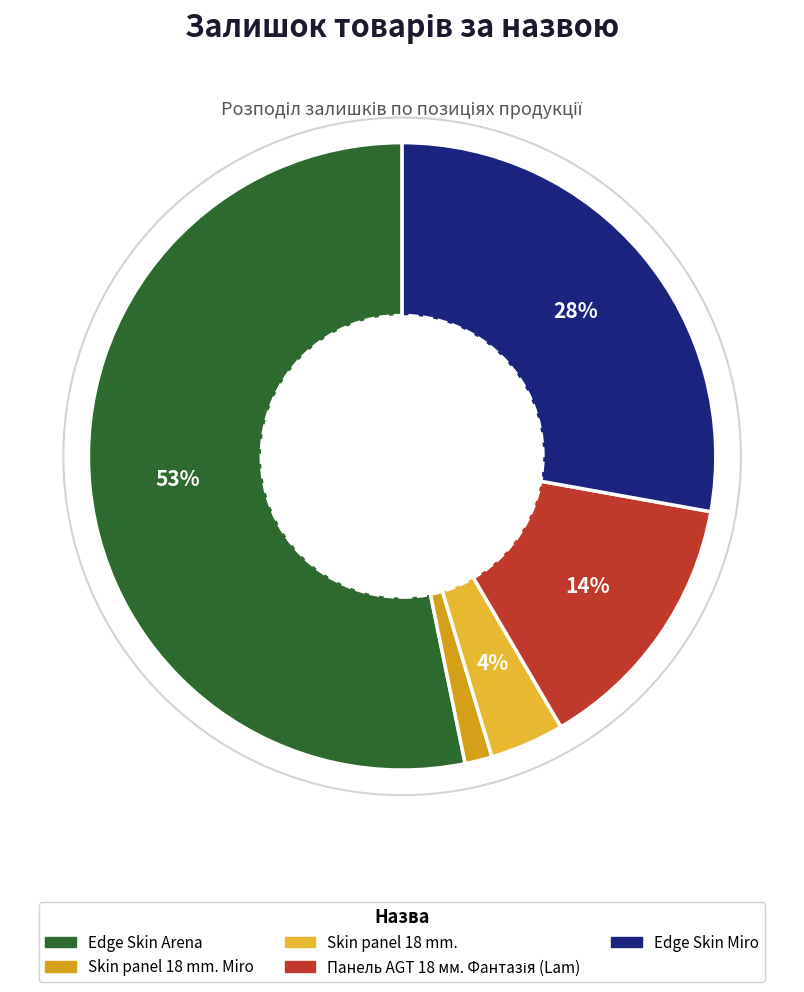

To the nearest percent, what is the average slice percentage?

20%